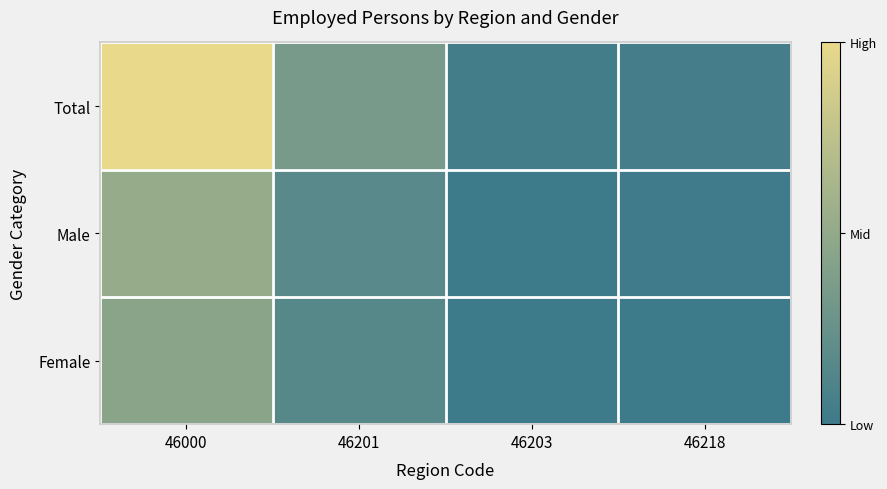

Reading left to right, what are all the values shown in this chart?

Total: 46000=1.0	46201=0.3	46203=0.0	46218=0.0
Male: 46000=0.5	46201=0.2	46203=0.0	46218=0.0
Female: 46000=0.5	46201=0.1	46203=0.0	46218=0.0